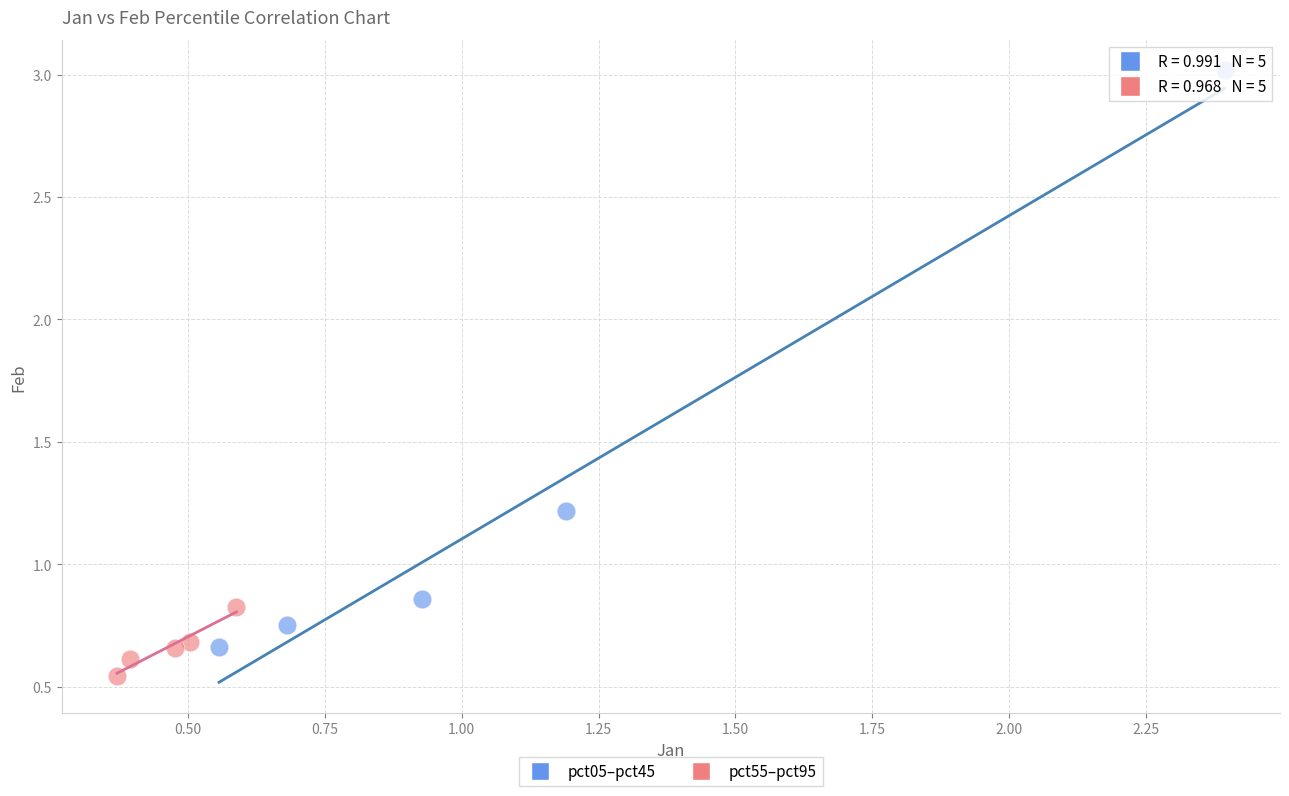

What are all the series names shown in the legend?

pct05–pct45, pct55–pct95